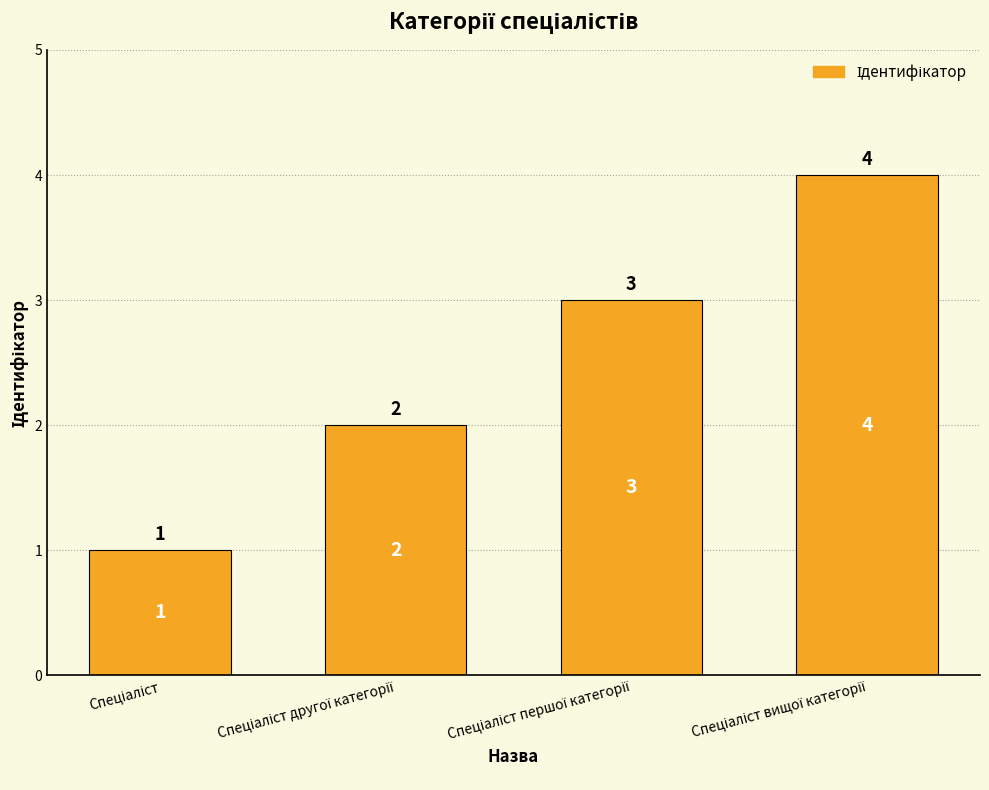

What is the difference between the maximum and minimum values?

3